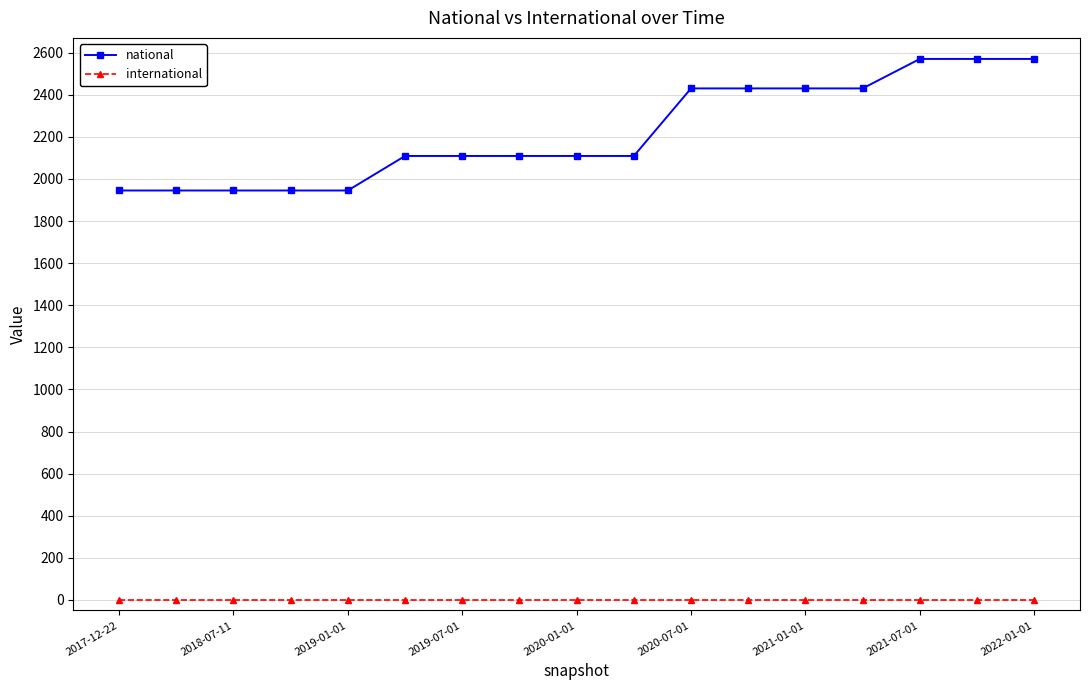

Which series has the largest total across all categories?

national